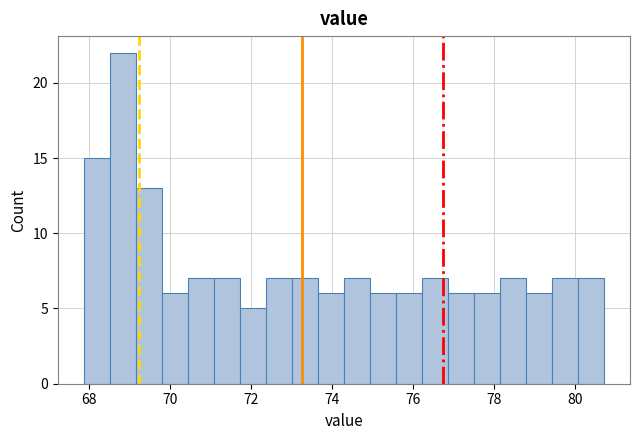

Read against the x-axis, roughly where is the centre of the tallest bar?

68.8